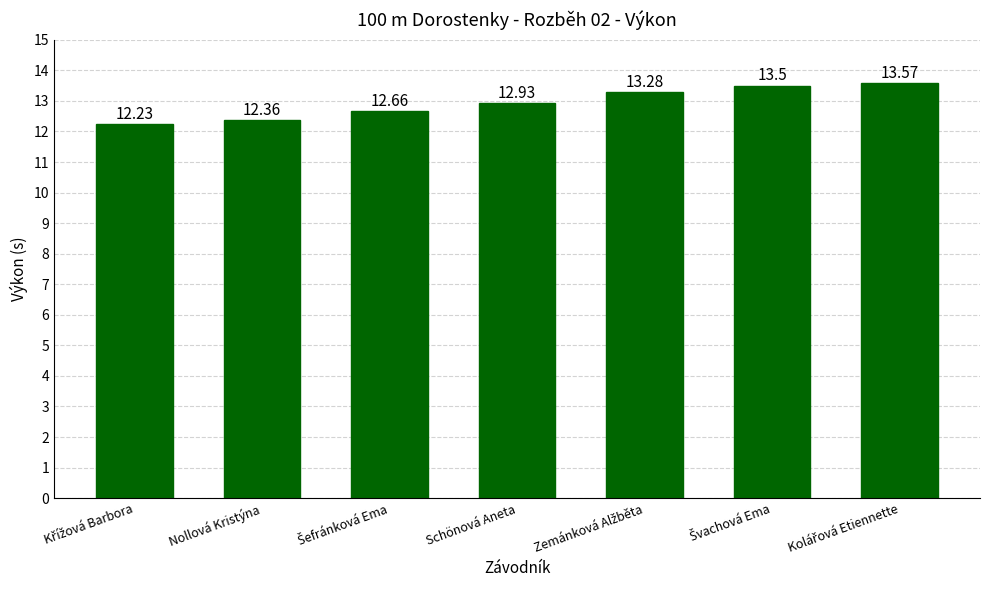

What is the sum of all values?

90.5